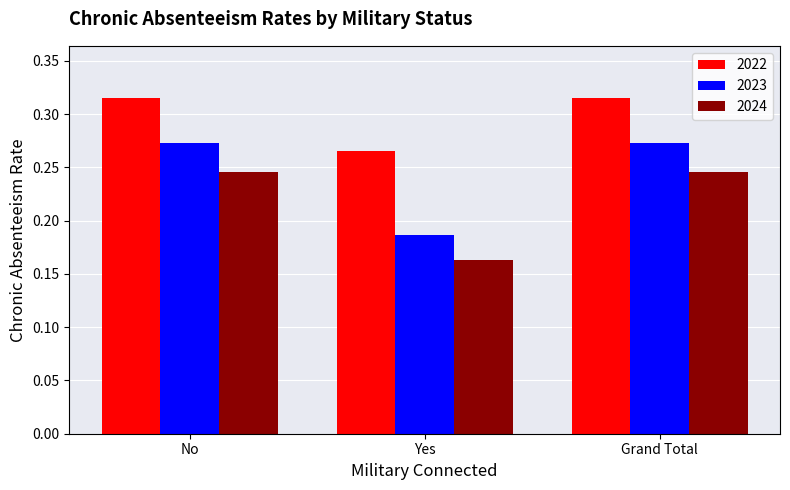

At which label is 2023 closest to 0?

Yes